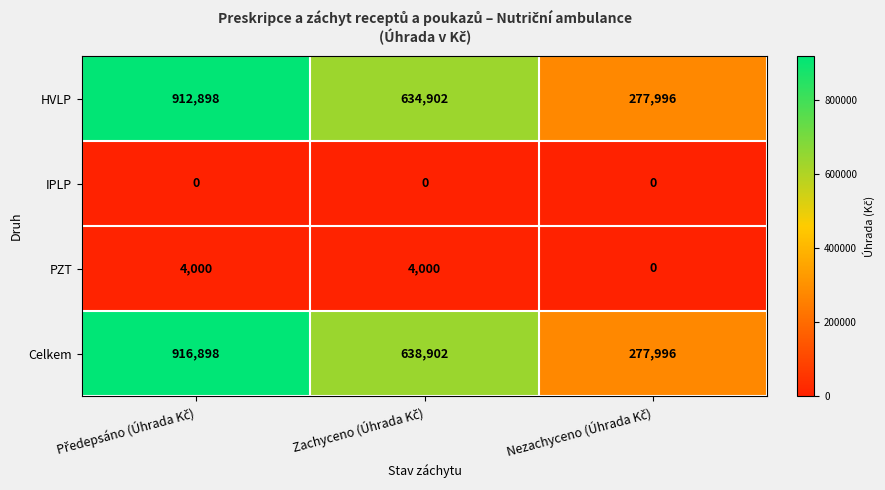

What is the difference between the second highest and minimum values in the PZT series?

4000